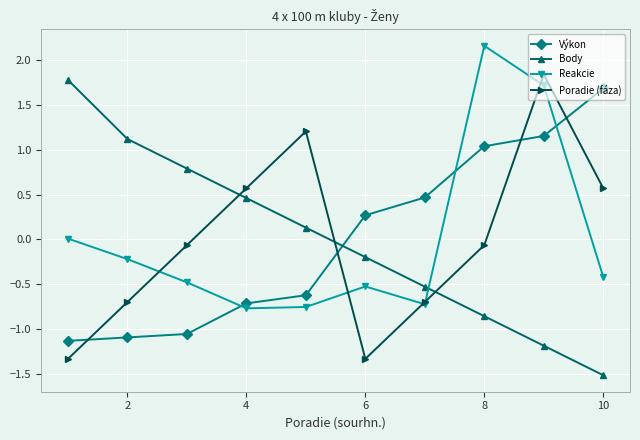

What is the value of the Poradie (fáza) point at the 1st from the left?

-1.3